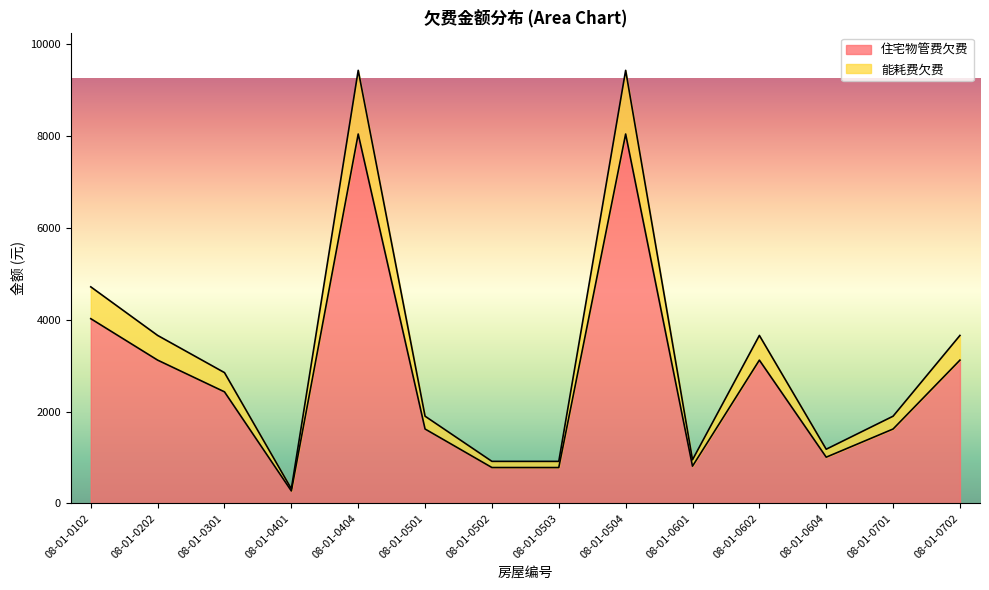

What is the sum of the 住宅物管费欠费 values at 08-01-0301 and 08-01-0102?

6454.2